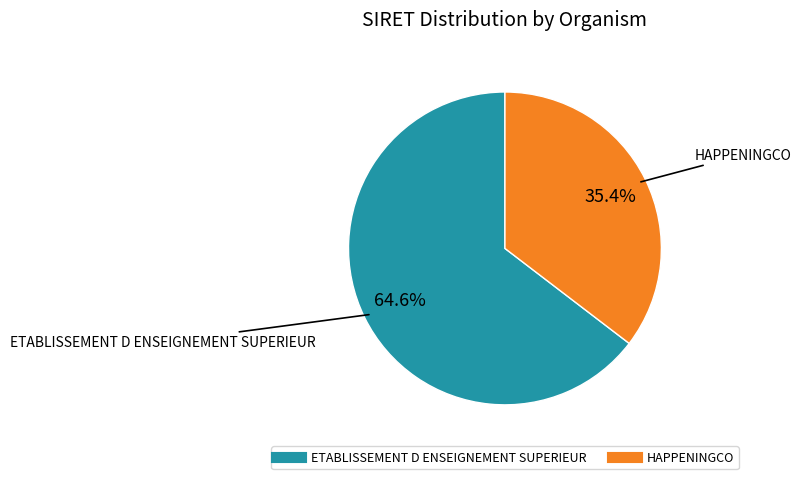

What is the smallest slice in the pie chart?

HAPPENINGCO